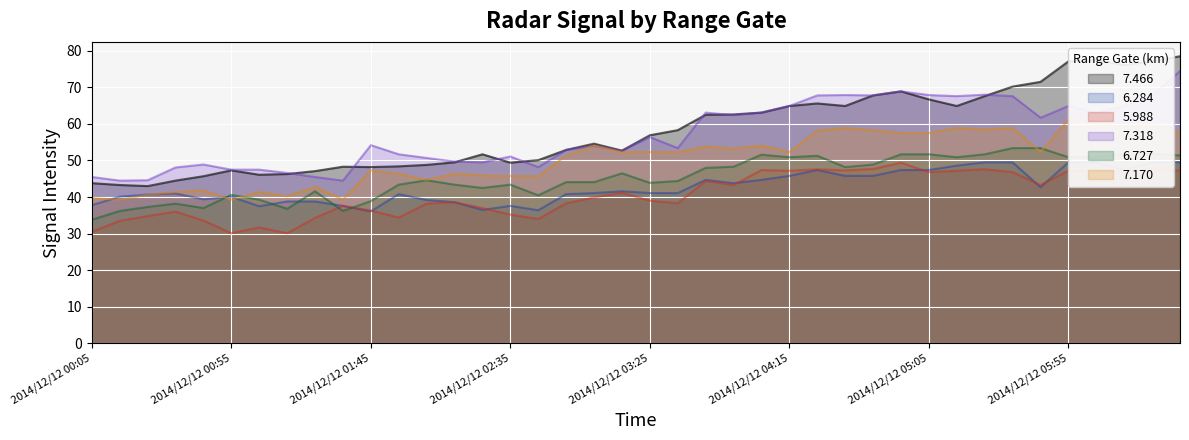

What is the value of the 7.466 point at the 40th from the left?

78.5